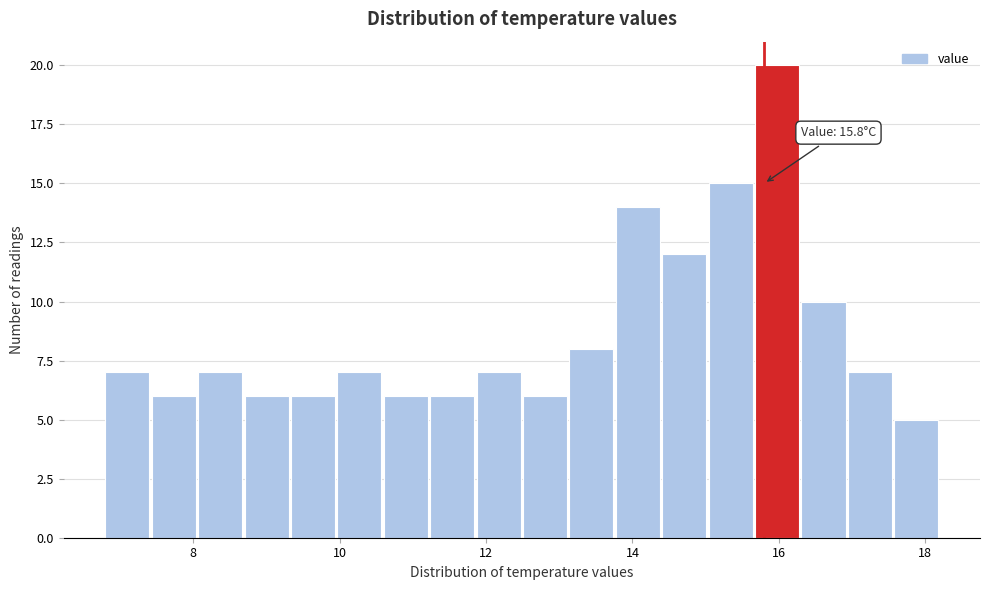

Around what value on the x-axis is the tallest bar? Give the approximate position of its centre, as read against the axis.

16.0